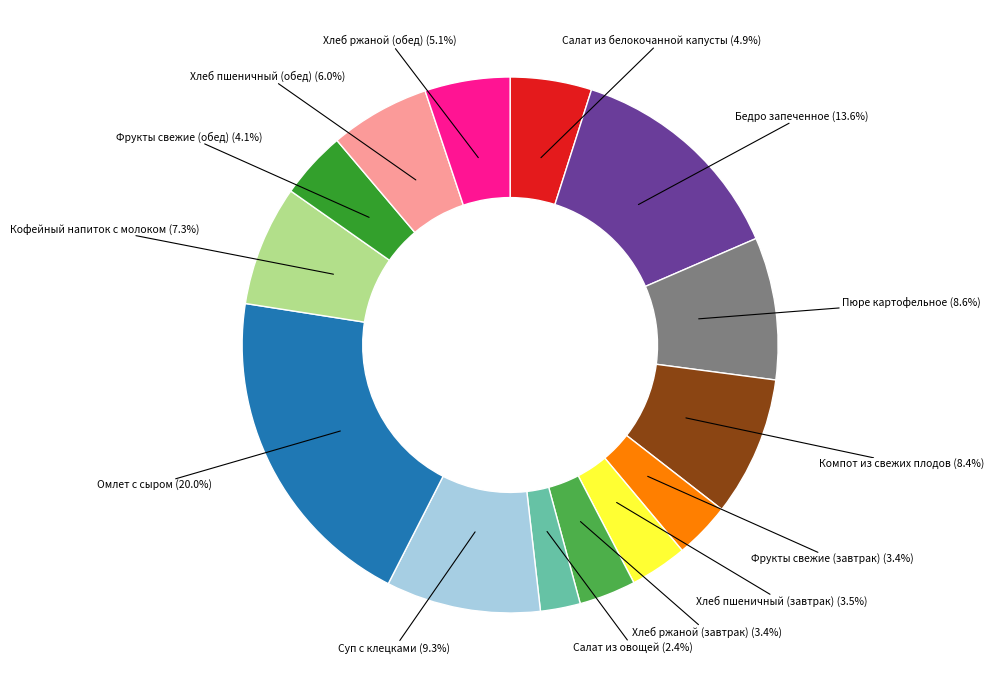

To the nearest percent, what percentage of the pie is Суп с клецками?

9%